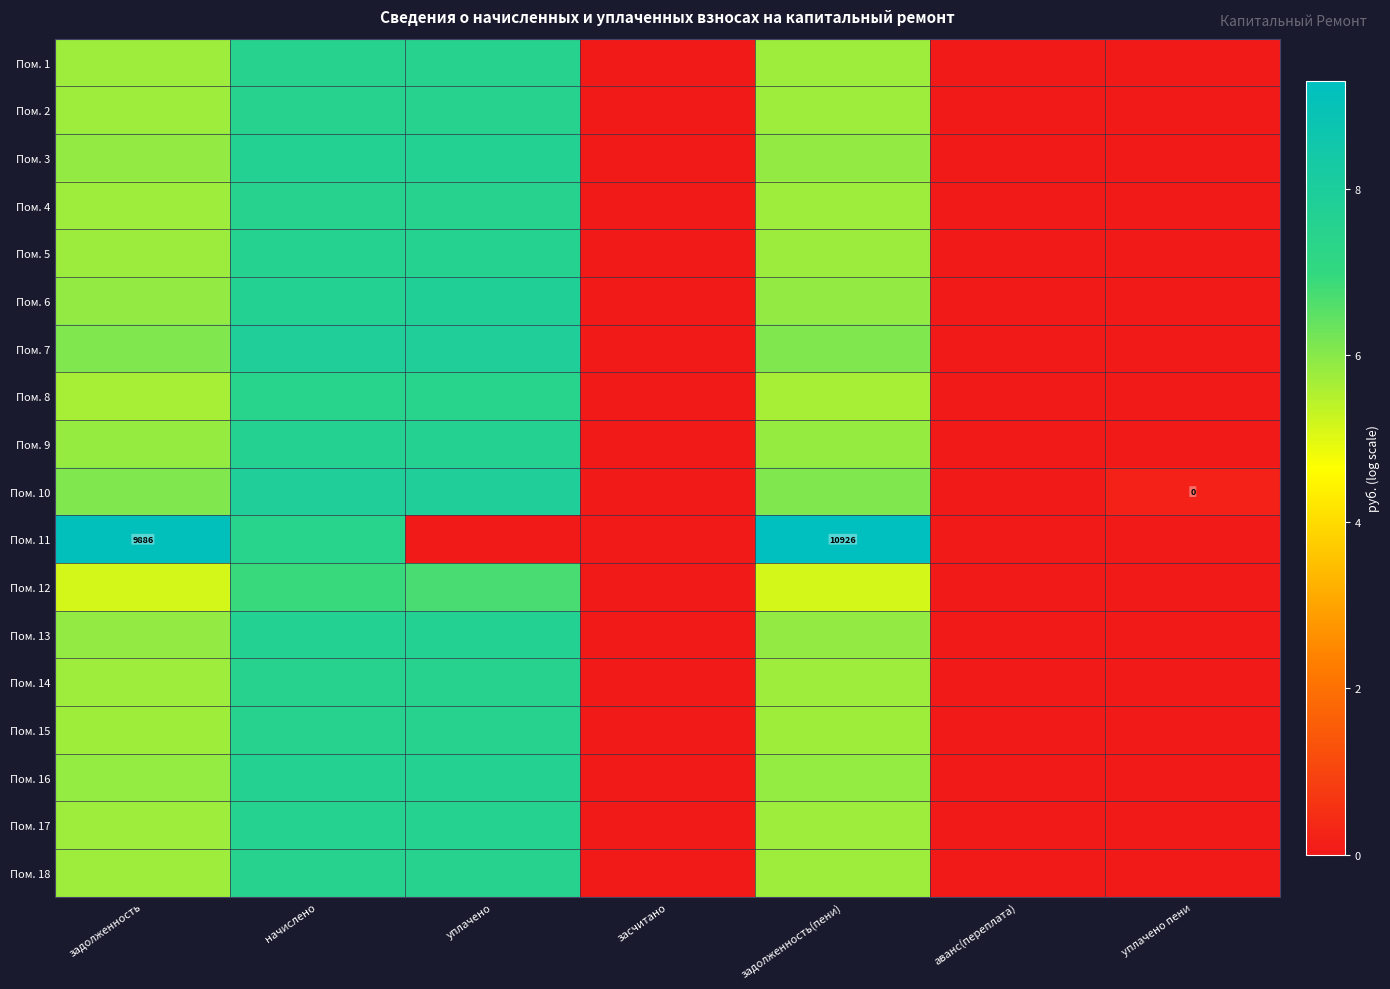

Which has a higher value, начислено or уплачено?

начислено